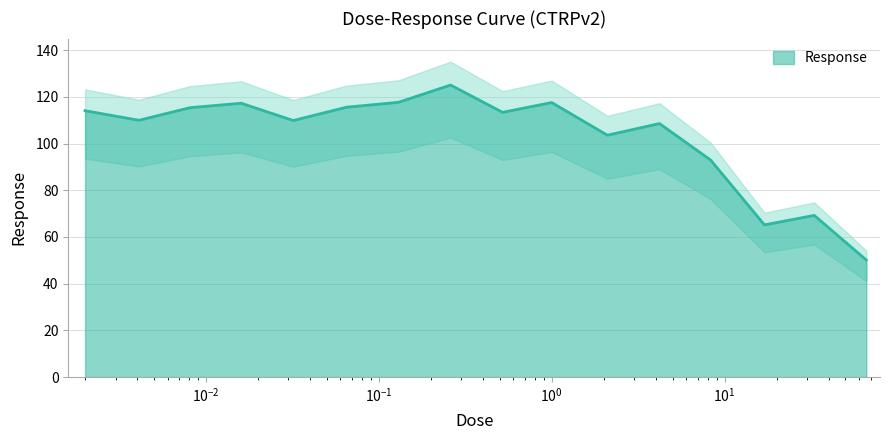

The value at 4.2 is 167.8. True or false?

False